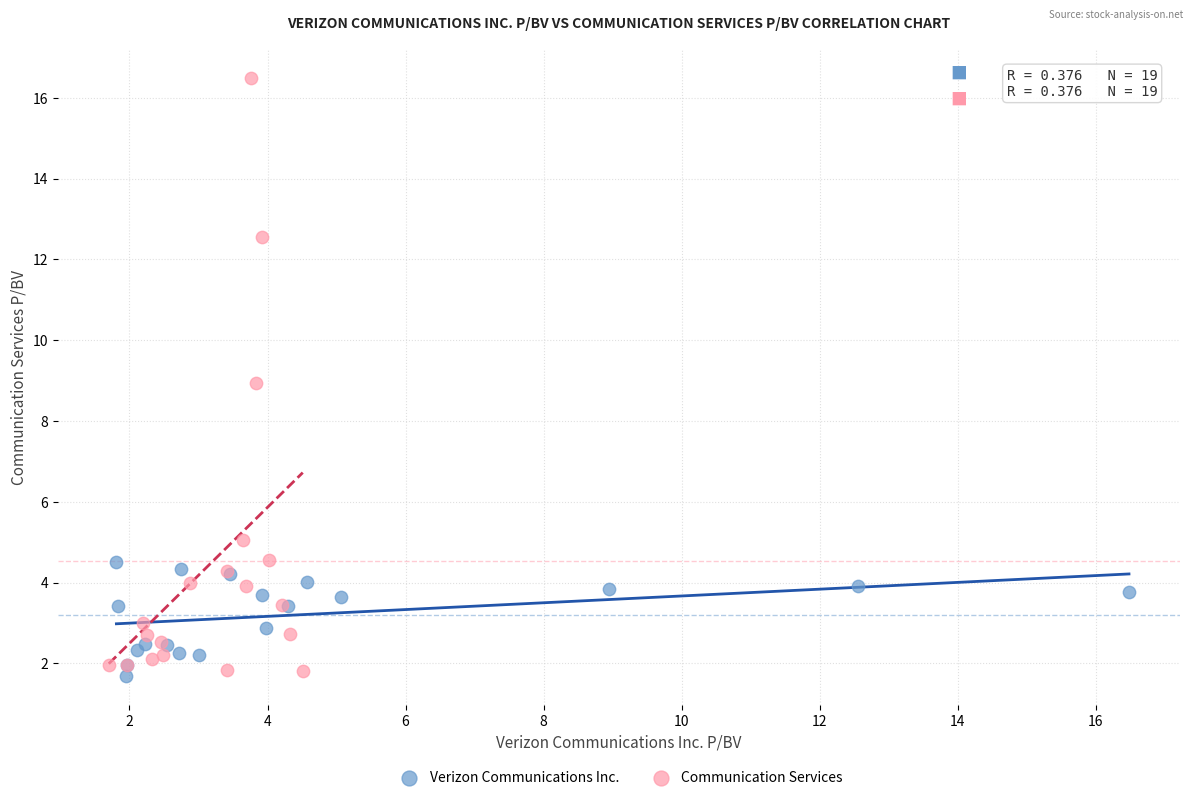

Which series has the widest spread of Y values?

Communication Services